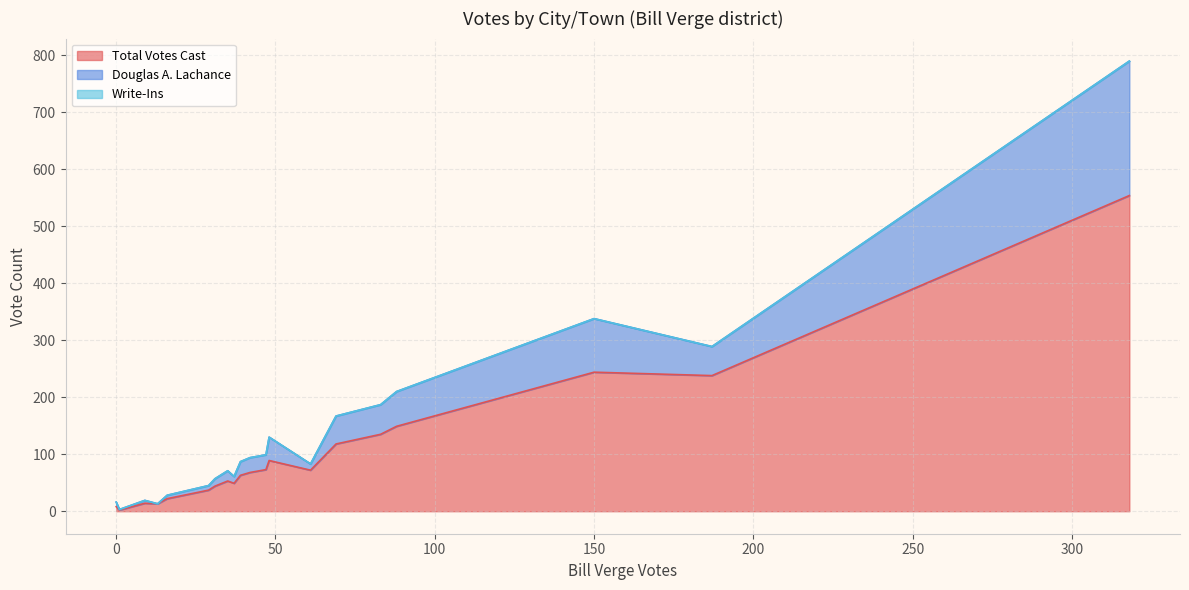

True or false: Total Votes Cast and Douglas A. Lachance intersect in this chart.

False